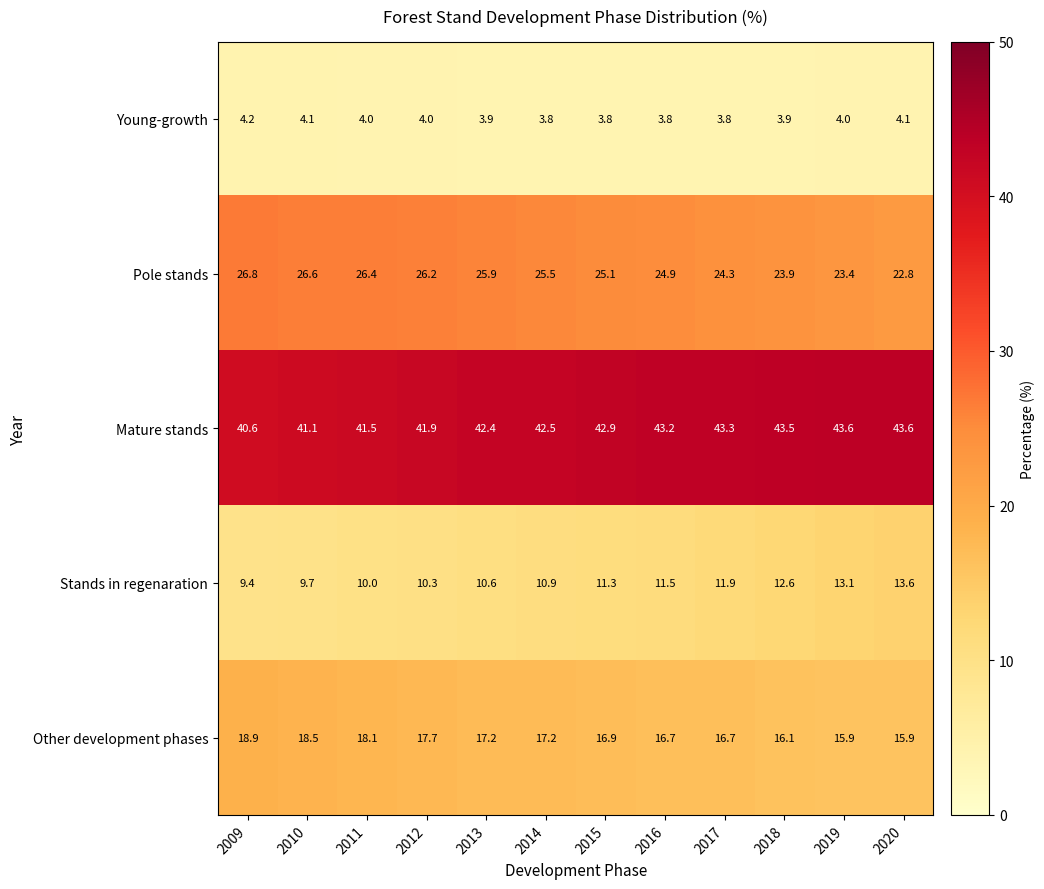

What is the spread (max minus min) of values at 2016?

39.4